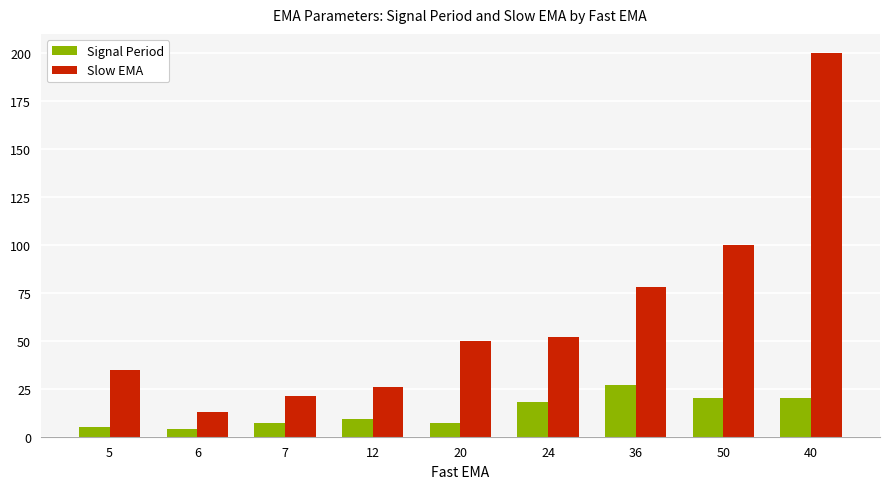

Is the value of Slow EMA at 40 greater than the value of Signal Period at 24?

Yes